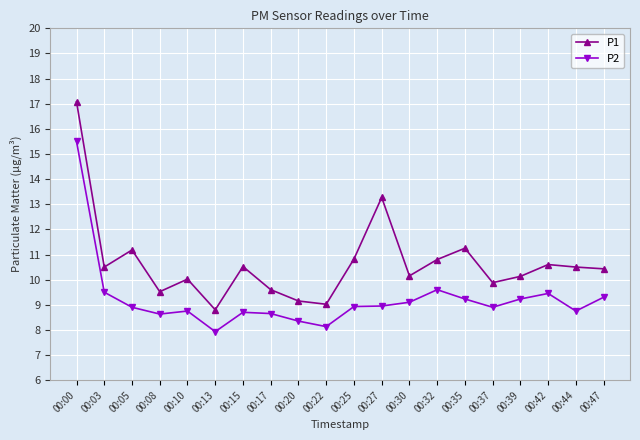

What is the approximate value of P2 at 00:00?

15.5